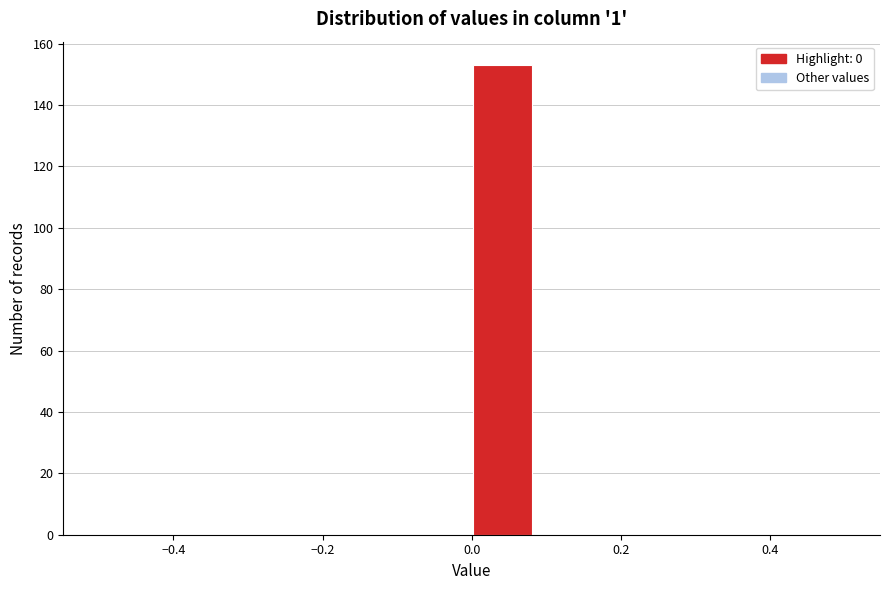

Over which range of the x-axis is the bar tallest?

0.00 to 0.08